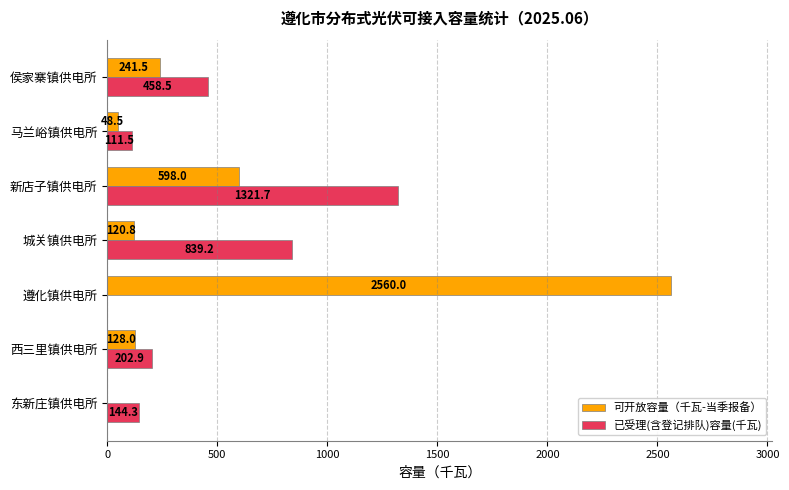

At which category is the sum across all series the highest?

遵化镇供电所